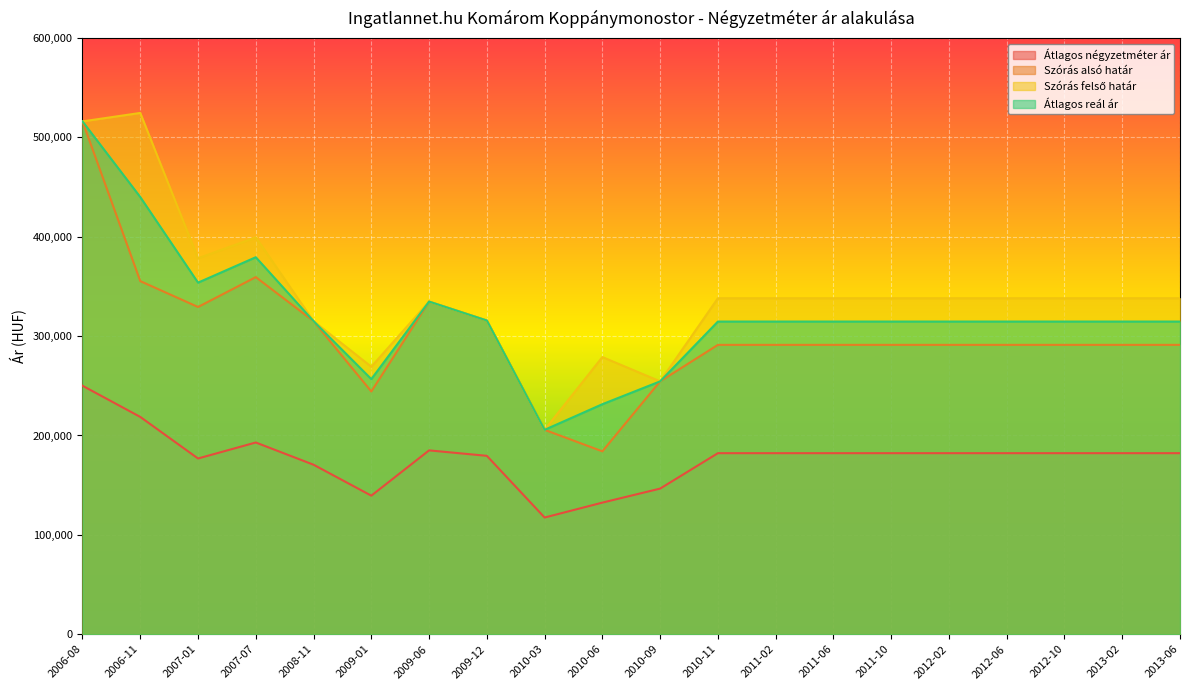

At which label does Átlagos négyzetméter ár reach its peak?

2006-08